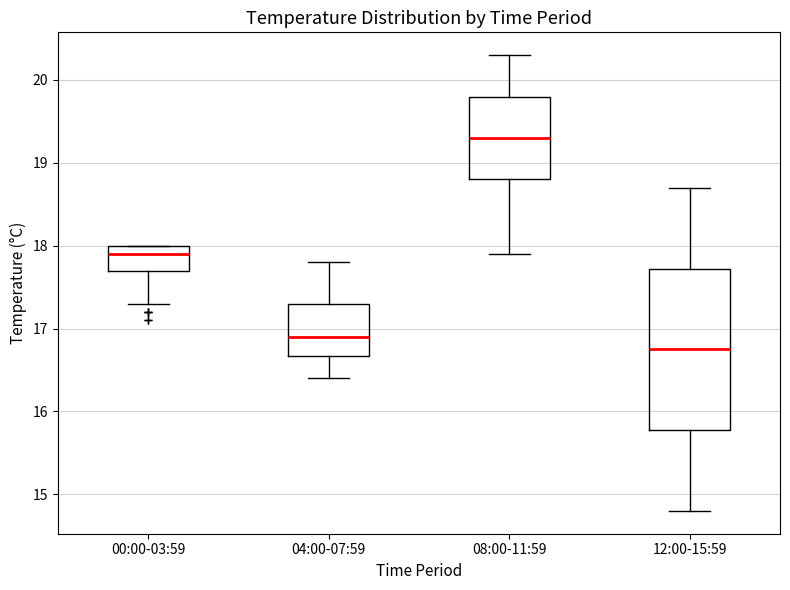

Reading left to right, transcribe this box plot: for each box, give where its median line is, the range the box spans, and where its two whiskers end, as read against the y-axis. The values are not printed on the chart, so give them approximately, as read against the axis.

00:00-03:59: median 17.9, box 17.7 to 18.0, whiskers 17.3 to 18.0
04:00-07:59: median 16.9, box 16.7 to 17.3, whiskers 16.4 to 17.8
08:00-11:59: median 19.3, box 18.8 to 19.8, whiskers 17.9 to 20.3
12:00-15:59: median 16.8, box 15.8 to 17.7, whiskers 14.8 to 18.7